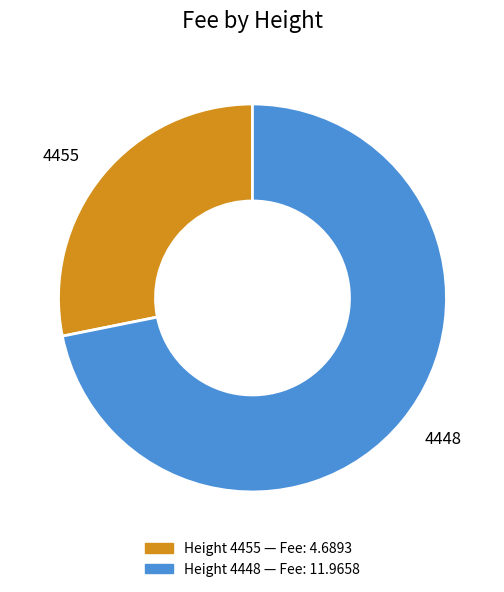

What is the largest slice in the pie chart?

4448